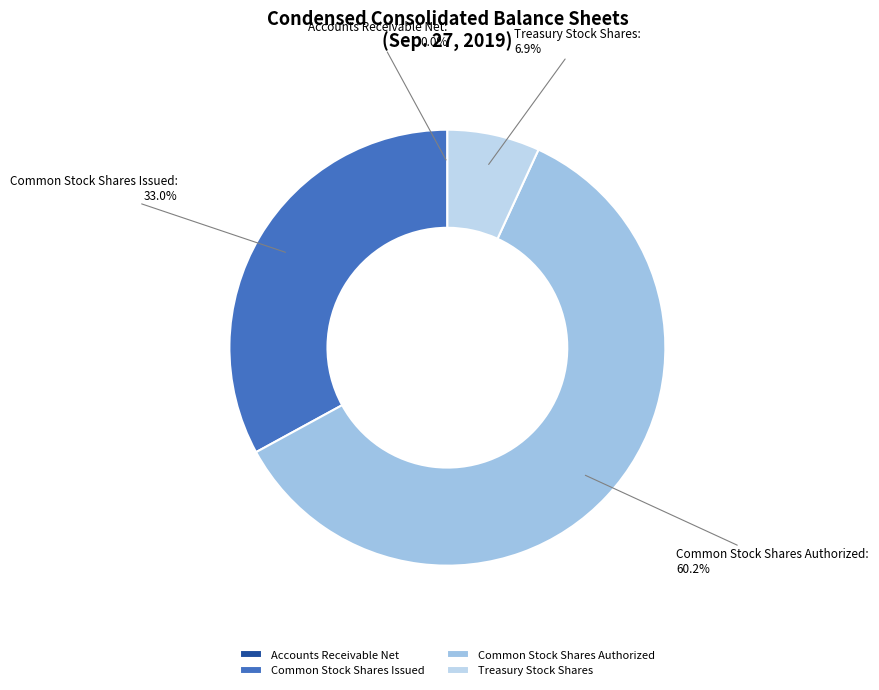

Is there any slice that represents more than half of the pie?

Yes